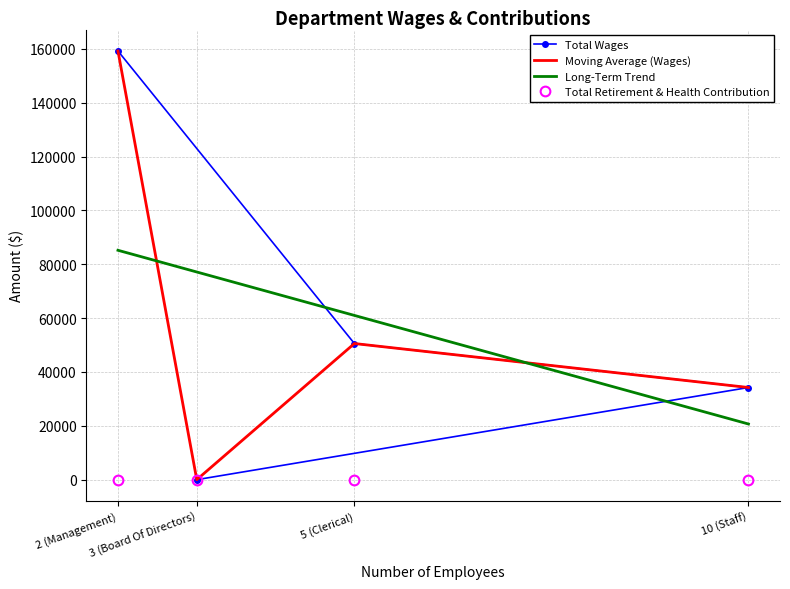

What is the value of the 1st point from the left?

159228